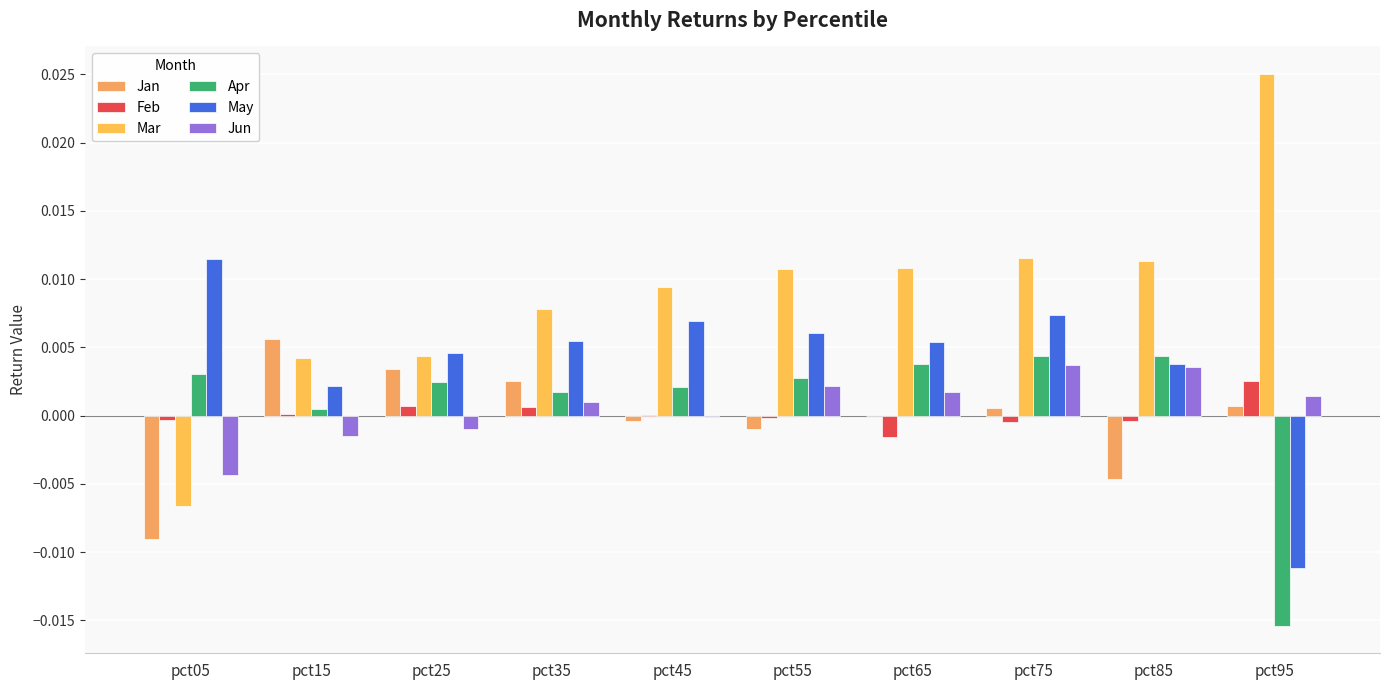

Does the chart contain stacked bars?

No